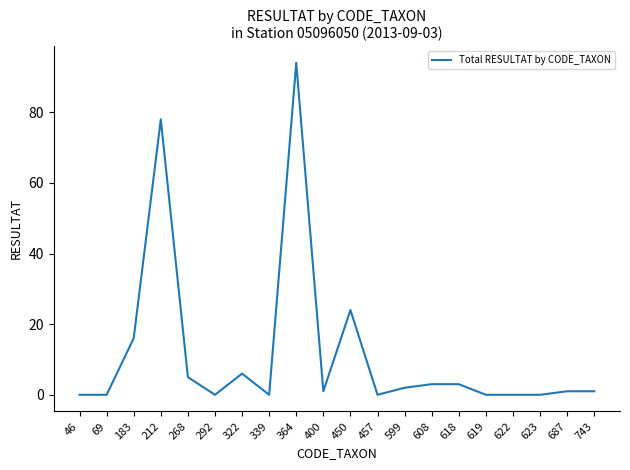

Which has a higher value, 599 or 212?

212